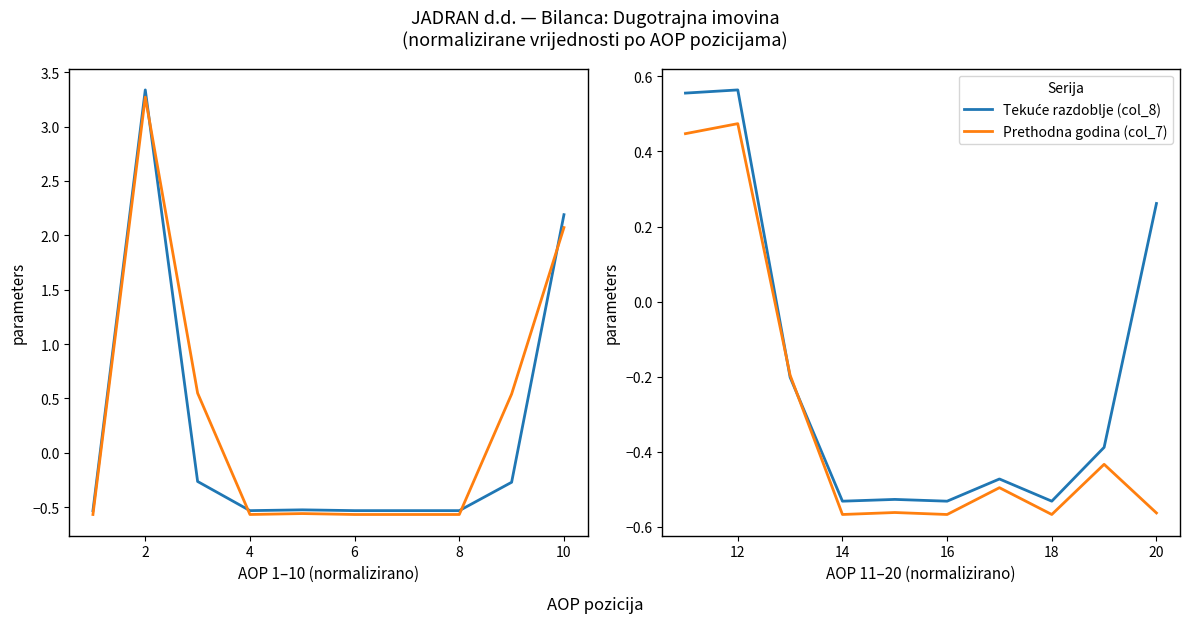

True or false: Prethodna godina (col_7) and Tekuće razdoblje (col_8) cross at least once.

True